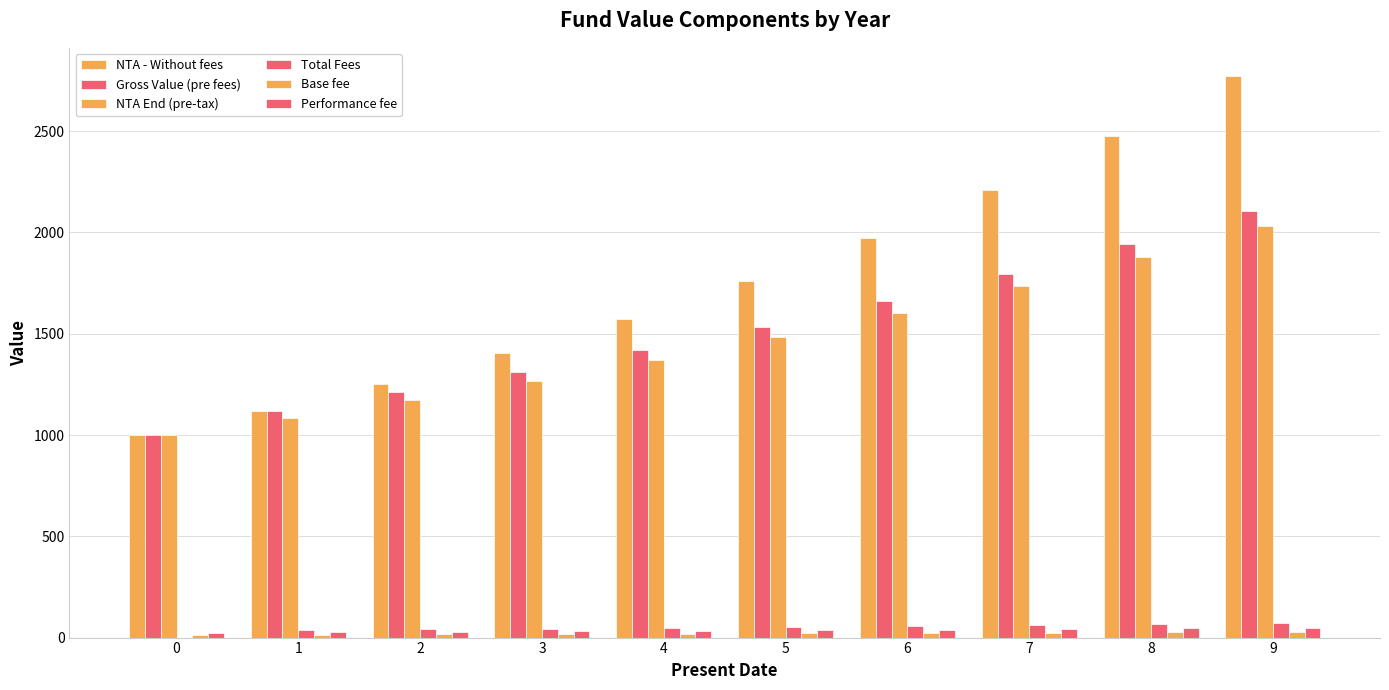

How many categories are shown in the chart?

10